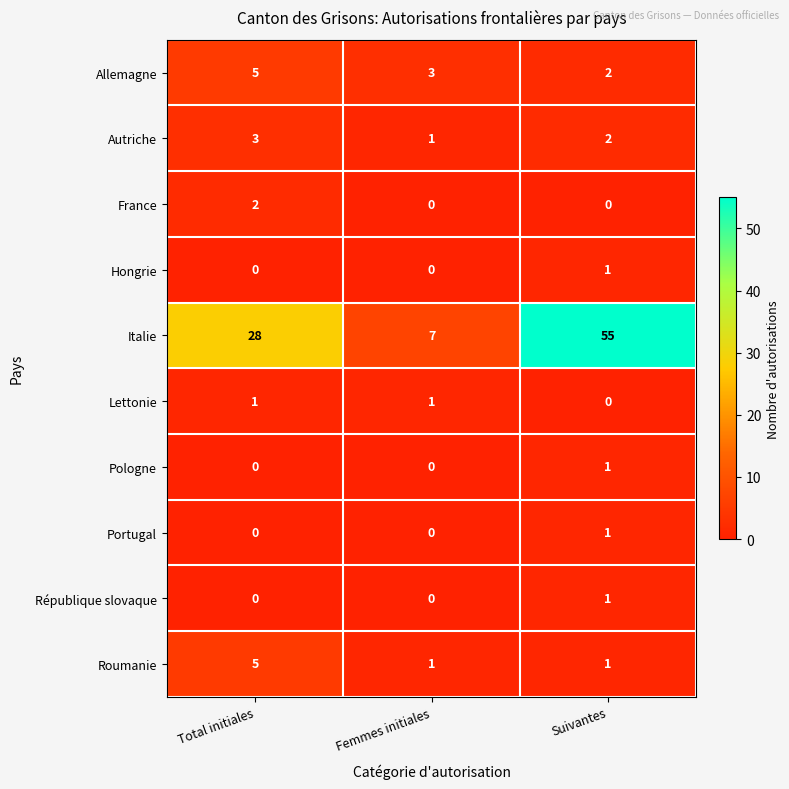

Count the Autriche values in the range 1 to 3.

3